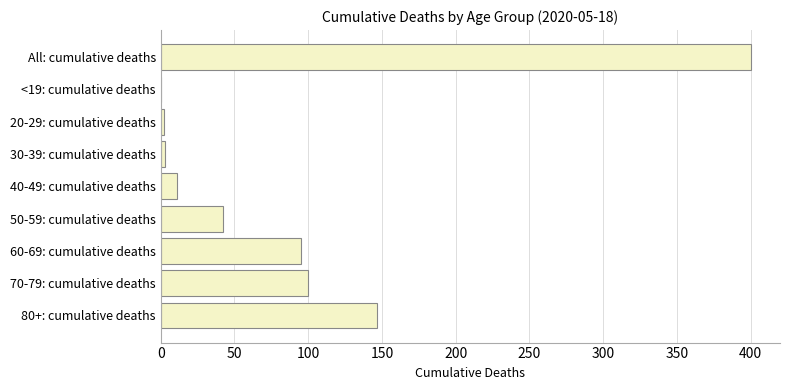

Is it true that the value at <19: cumulative deaths is 273?

False